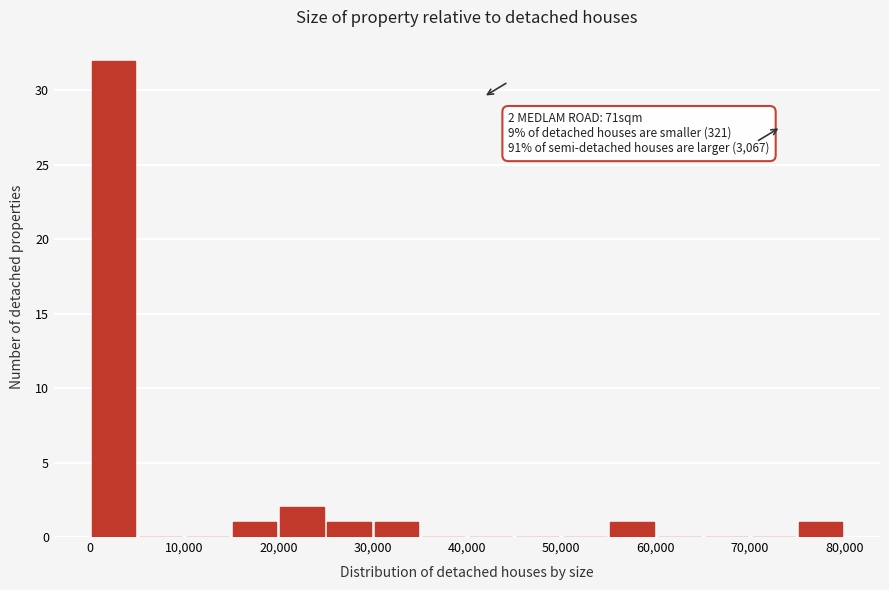

Over which range of the x-axis is the bar tallest?

0 to 5000